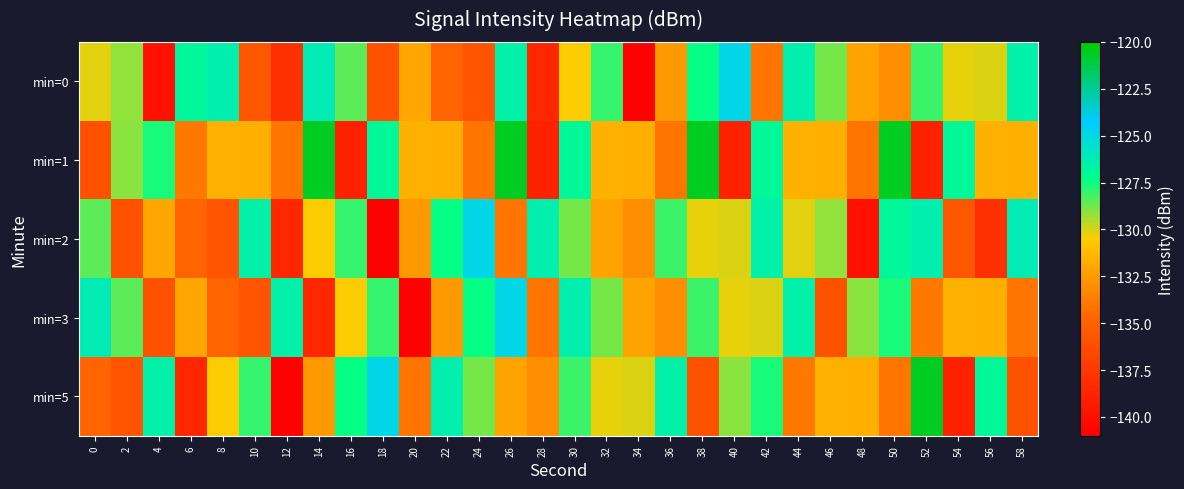

Which series has the largest range (max minus min)?

min=5